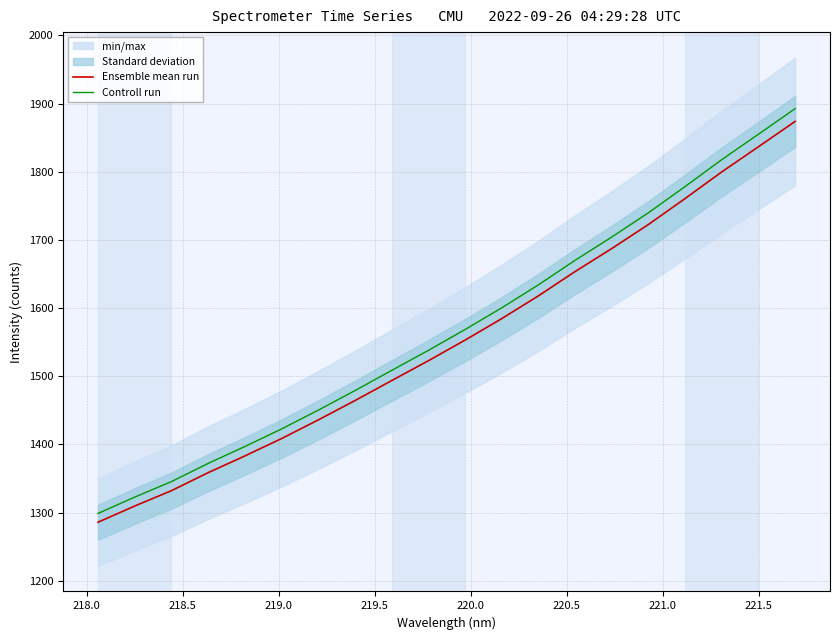

What is the difference between the second highest and minimum values in the Controll run series?

556.4